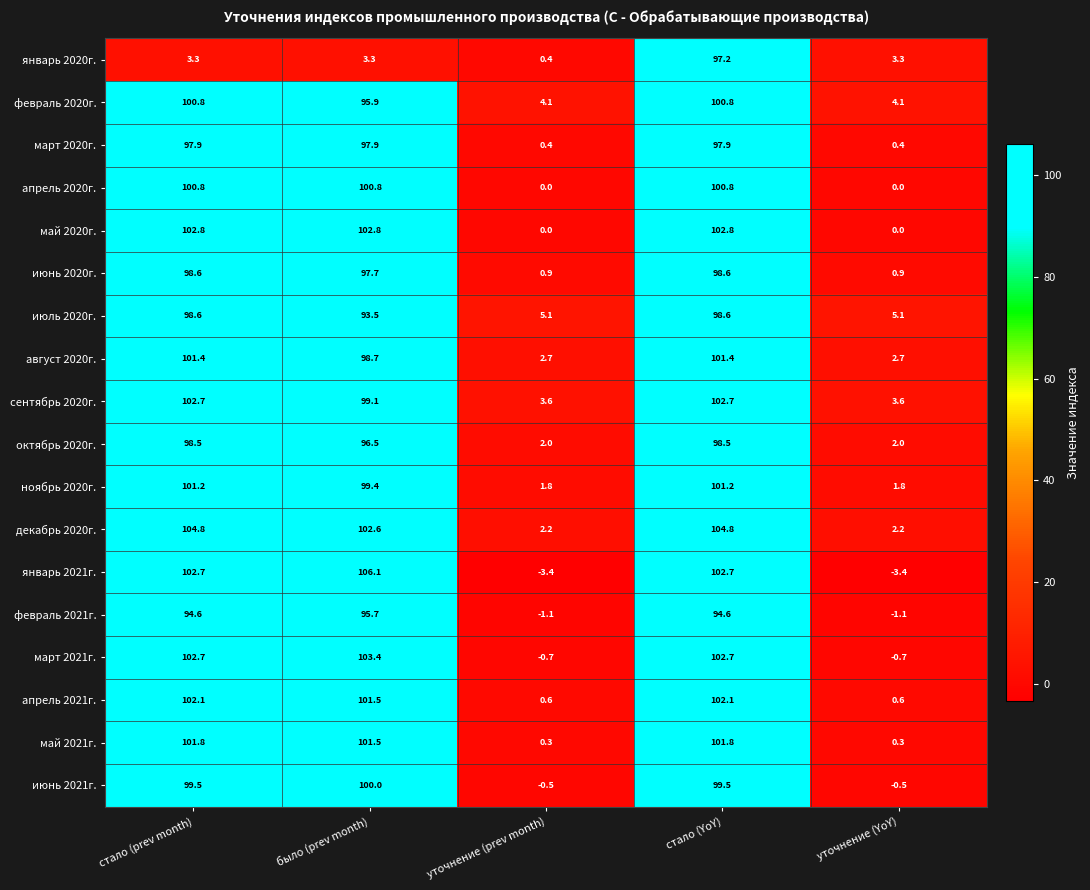

What is the total value across all series at уточнение (prev month)?

18.4